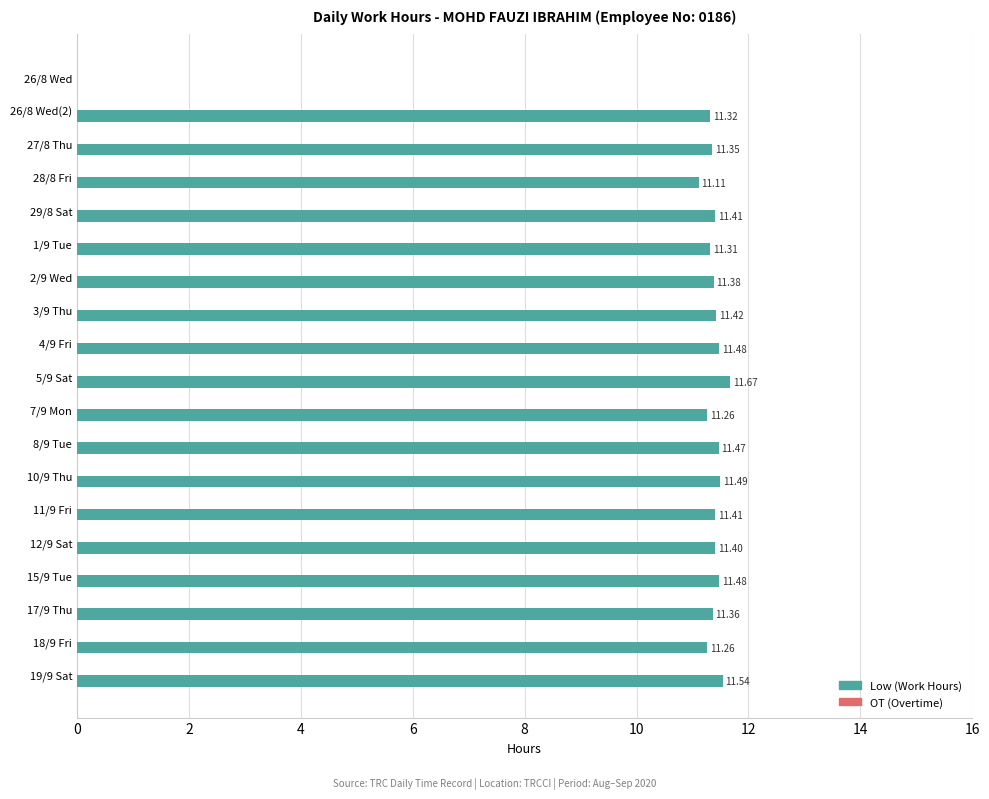

Which has a higher value, 11/9 Fri or 8/9 Tue?

8/9 Tue